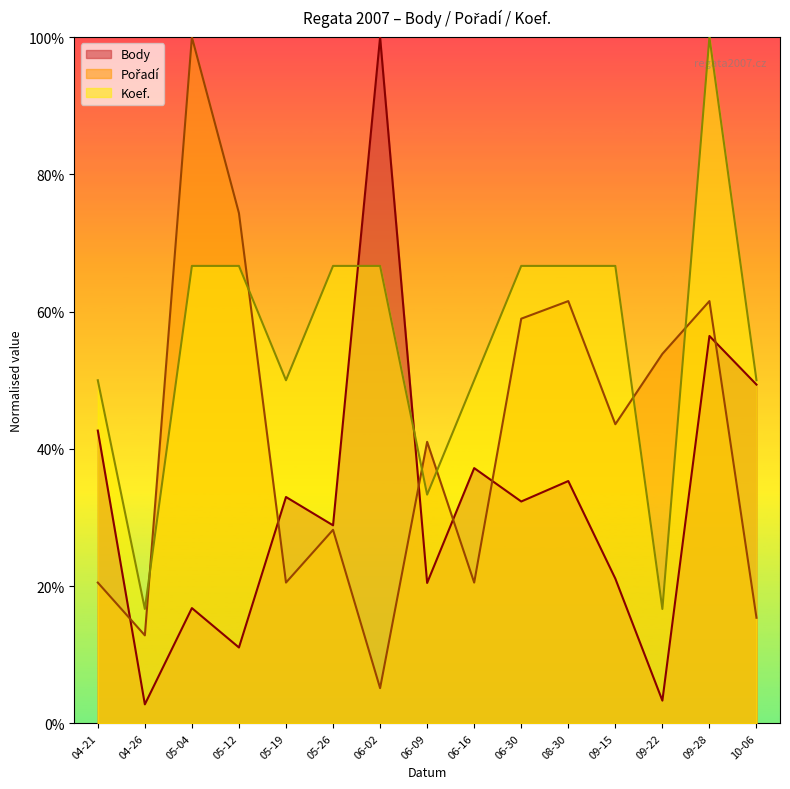

What are all the series names shown in the legend?

Body, Pořadí, Koef.